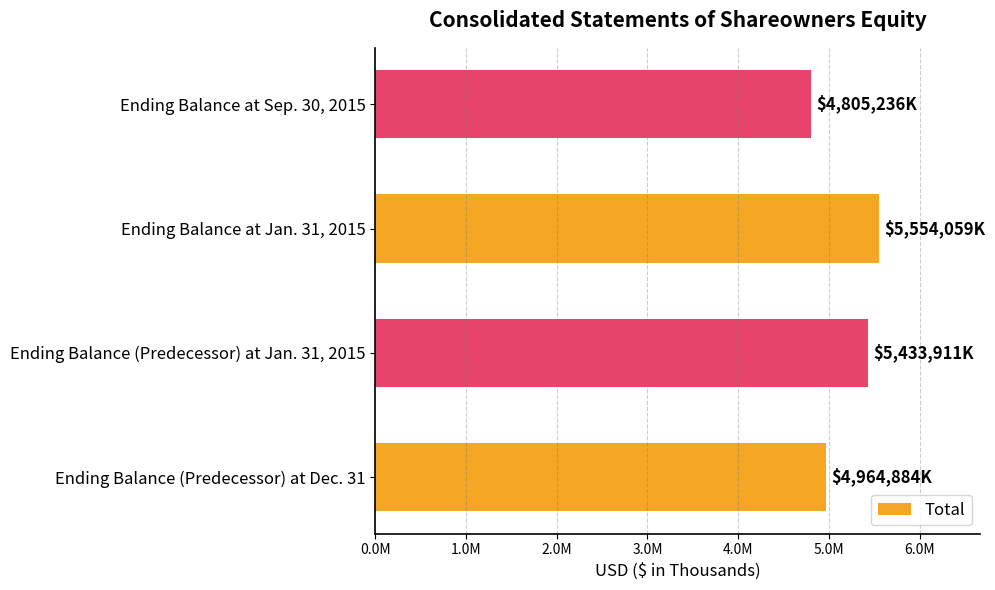

What is the maximum value shown in the chart?

5554059